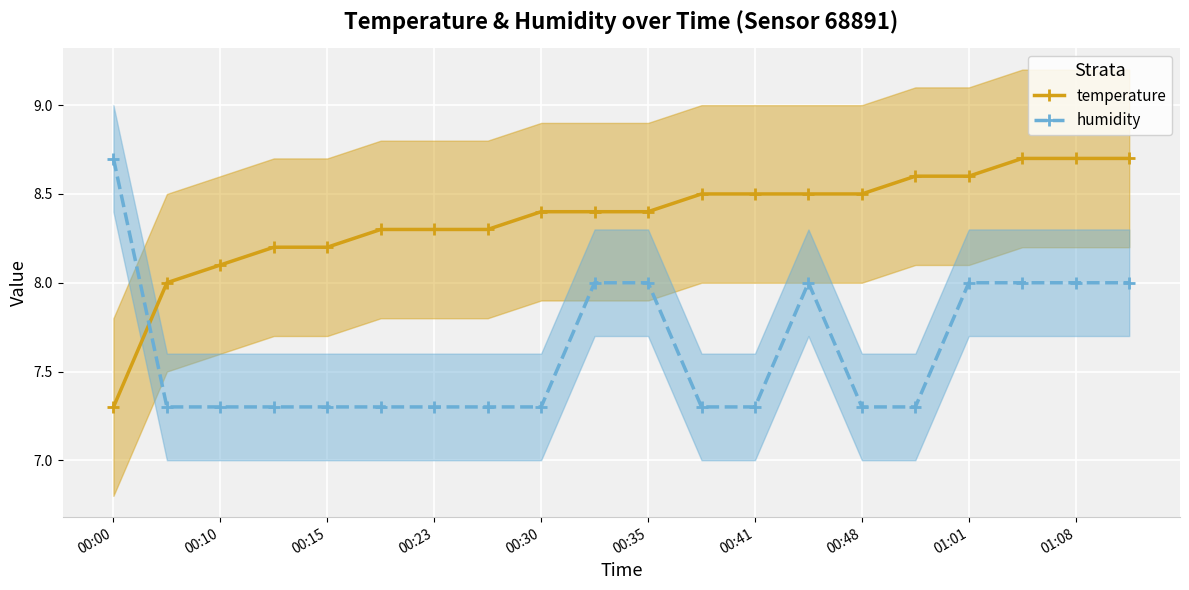

True or false: humidity has more than 0 points higher than both neighbors.

True